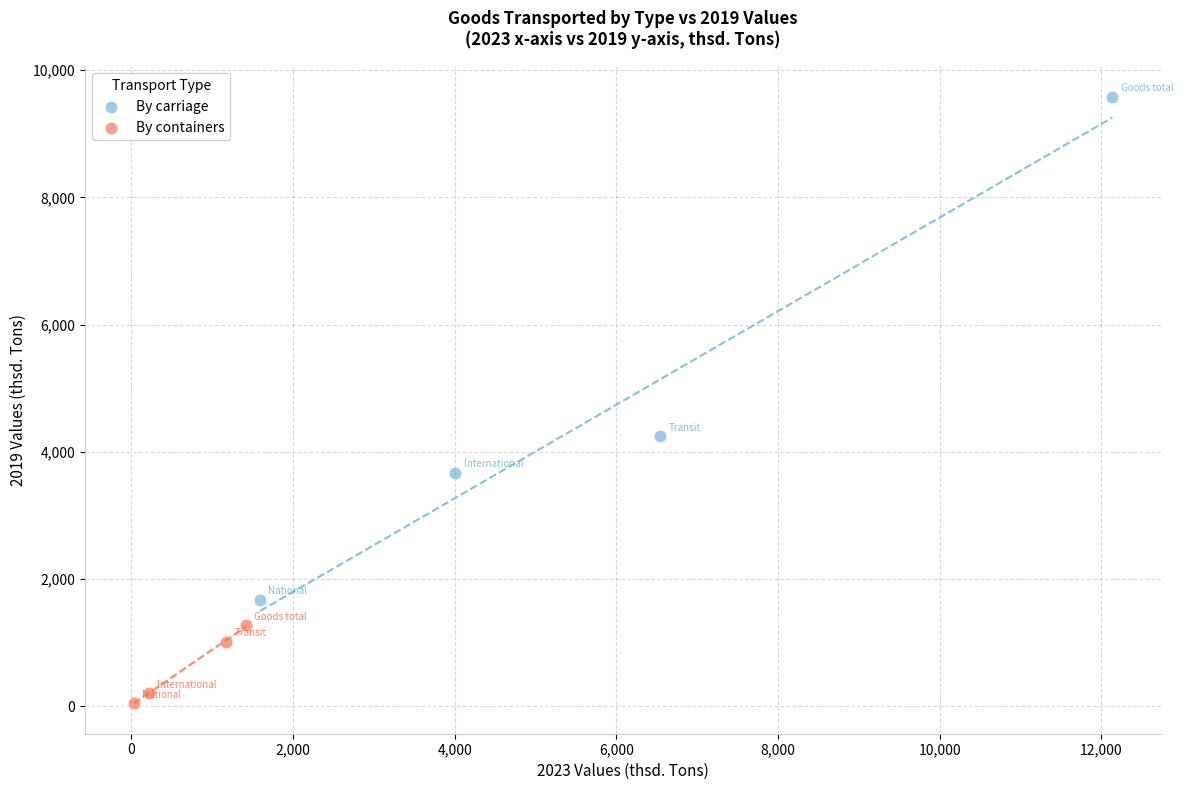

Which series has the widest spread of Y values?

By carriage